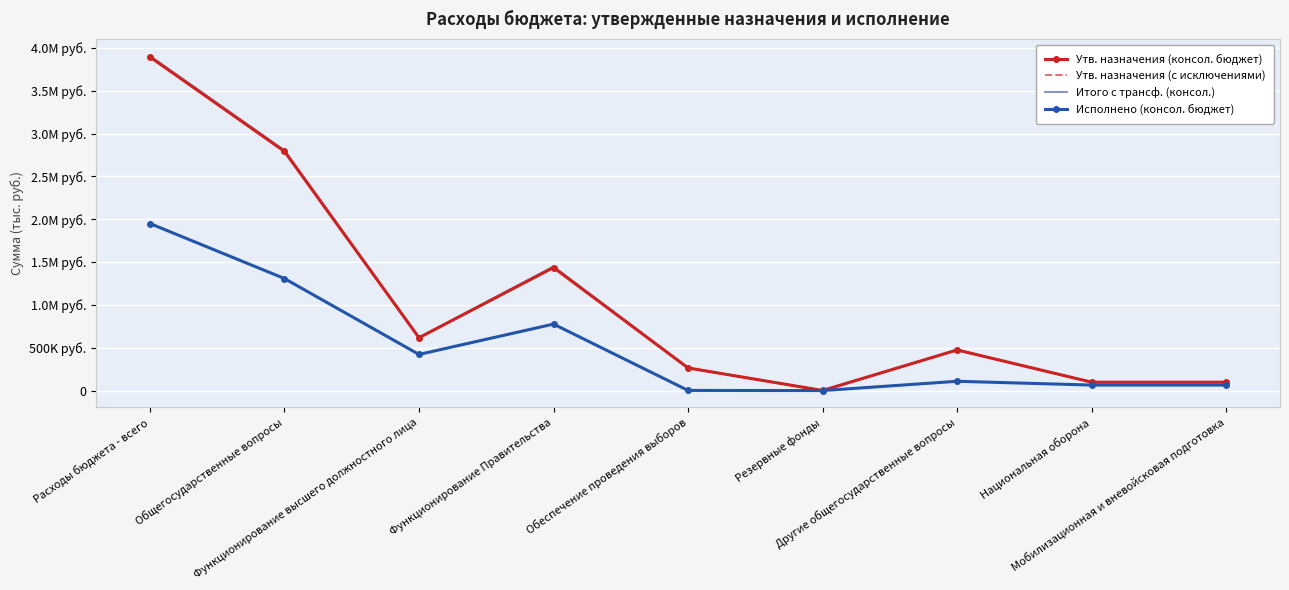

The value of Исполнено (консол. бюджет) at Мобилизационная и вневойсковая подготовка is 100823.8. True or false?

False